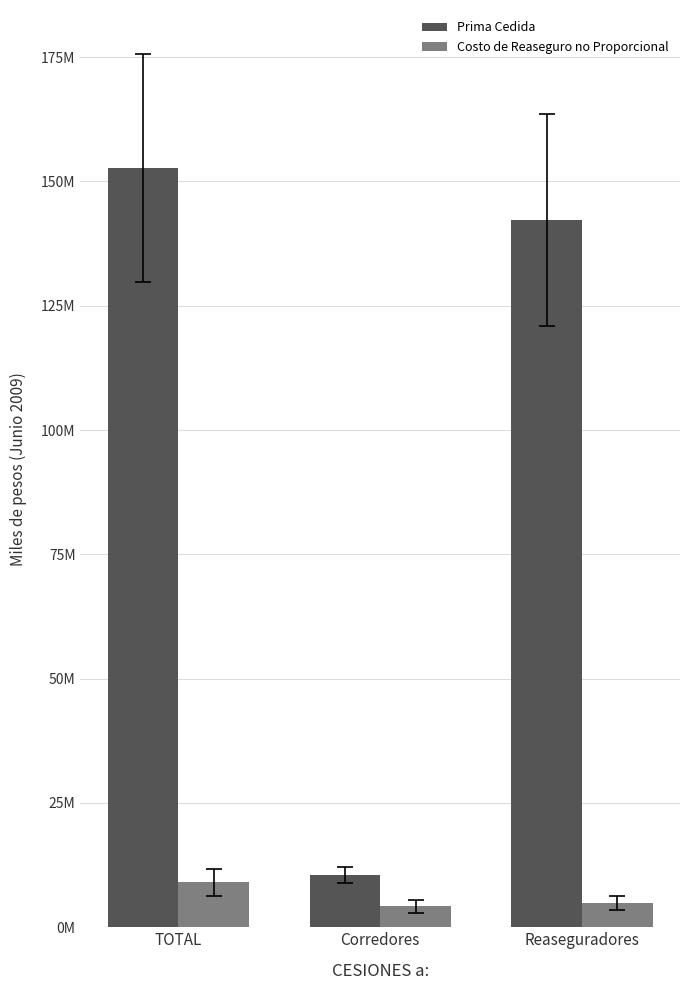

Are the bars grouped side by side (vs. stacked)?

Yes